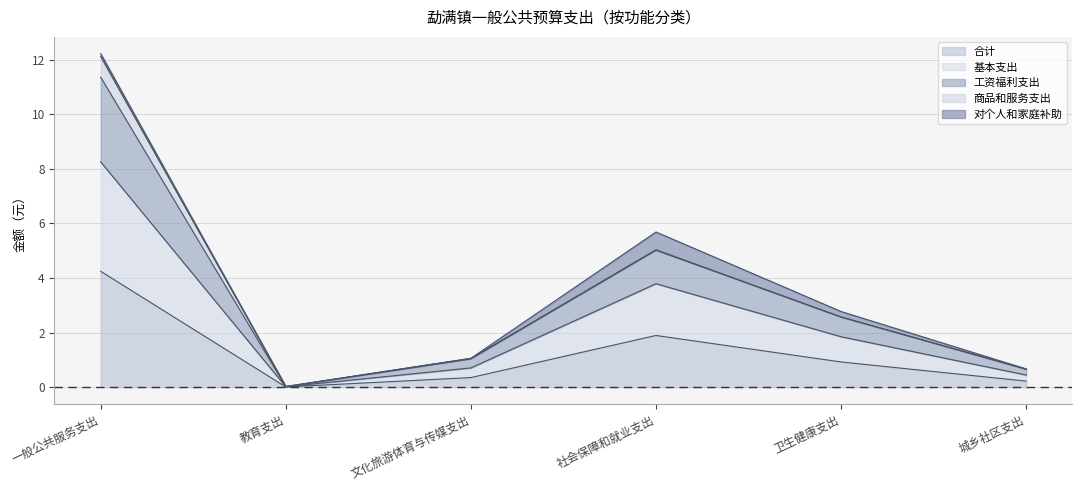

Does the chart have visible grid lines?

Yes